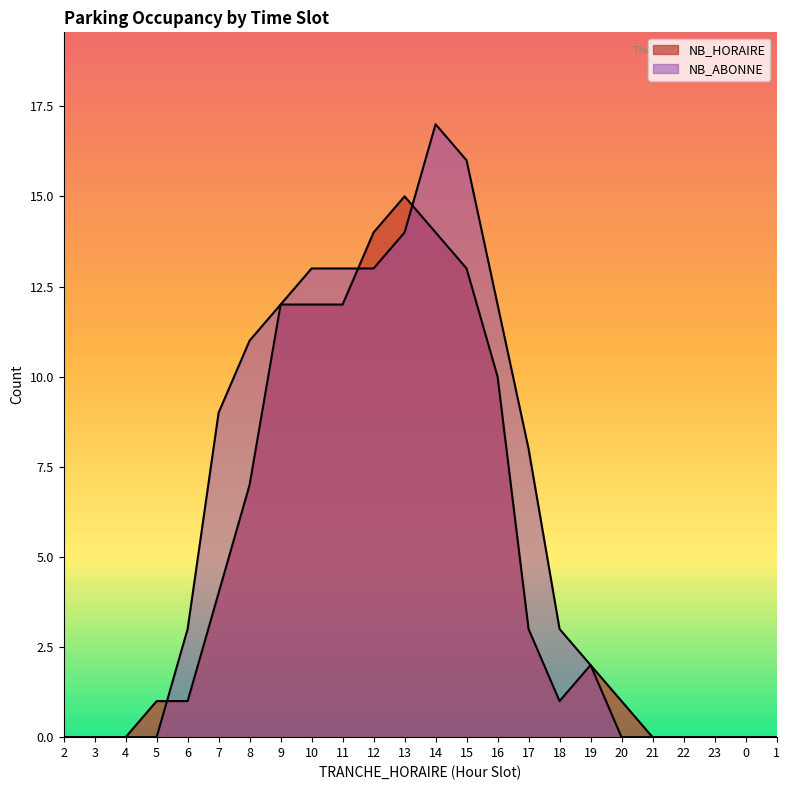

Rank the categories by NB_ABONNE value from lowest to highest.

2, 3, 4, 5, 20, 21, 22, 23, 0, 1, 19, 6, 18, 17, 7, 8, 9, 16, 10, 11, 12, 13, 15, 14